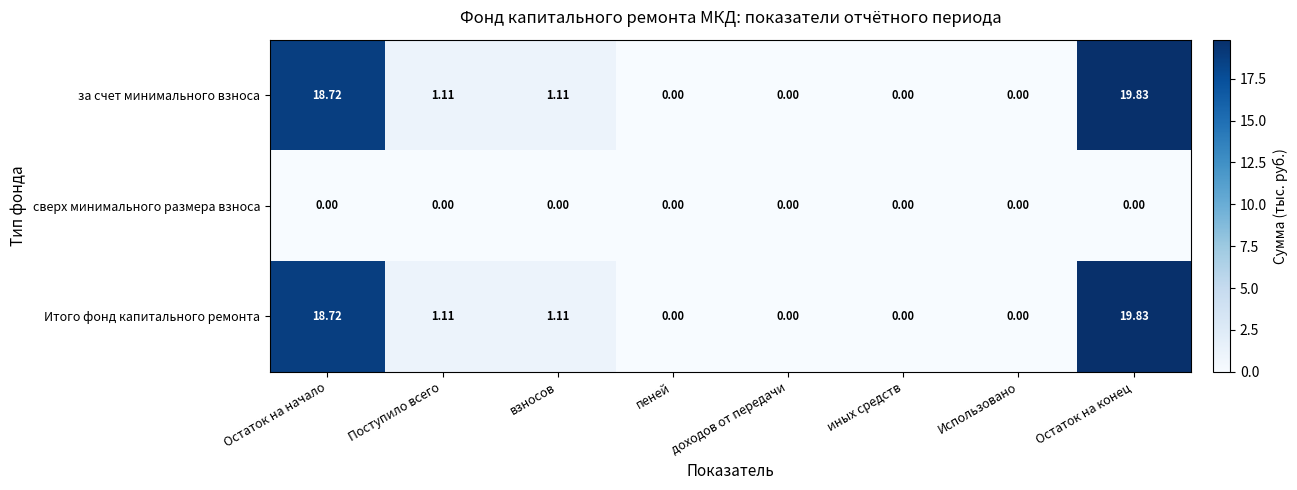

What is the greatest value displayed?

19.8